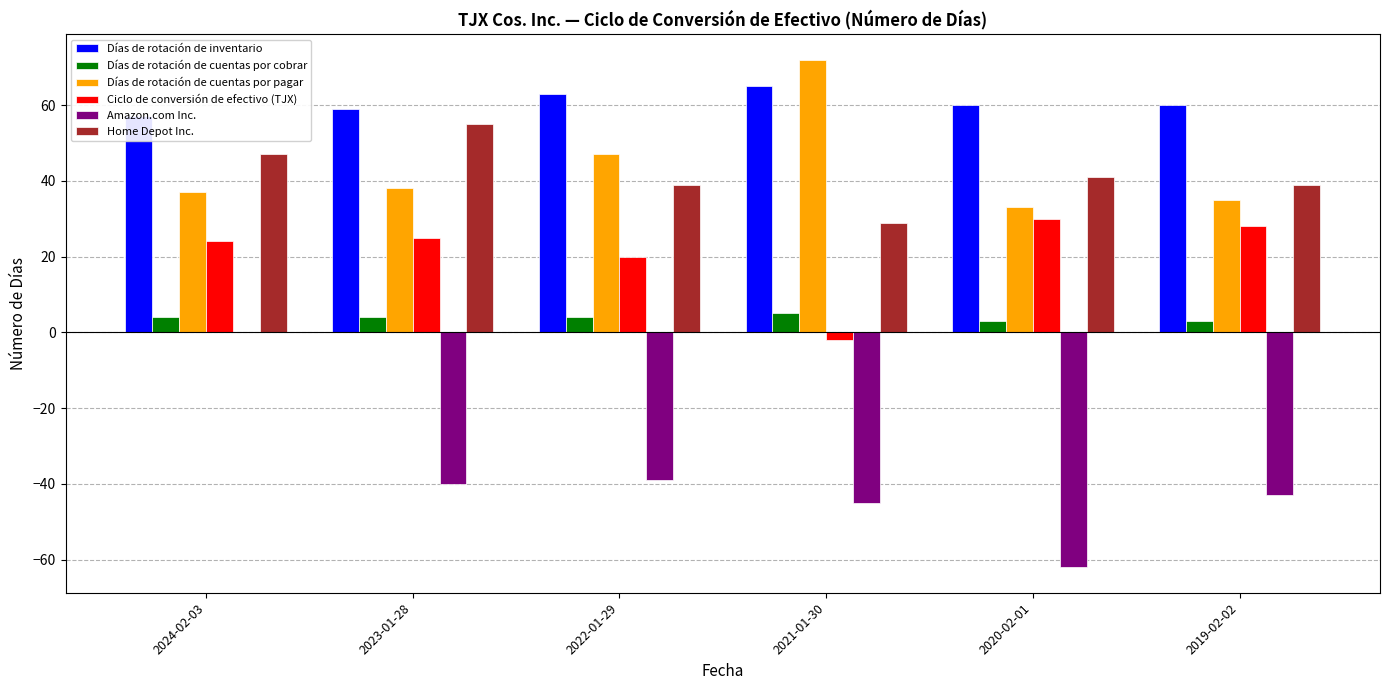

How many data points in Ciclo de conversión de efectivo (TJX) are above 25?

2